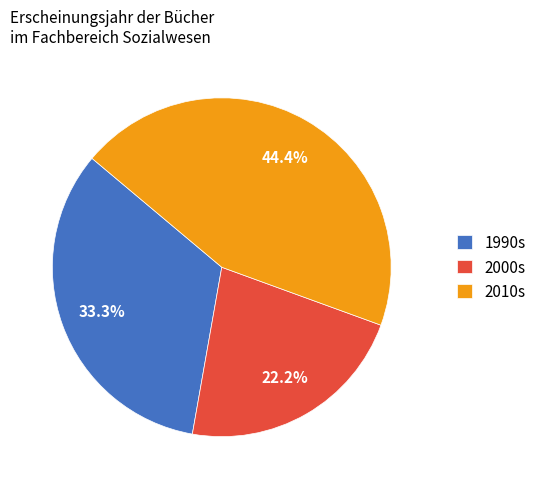

Count the number of slices in the pie.

3